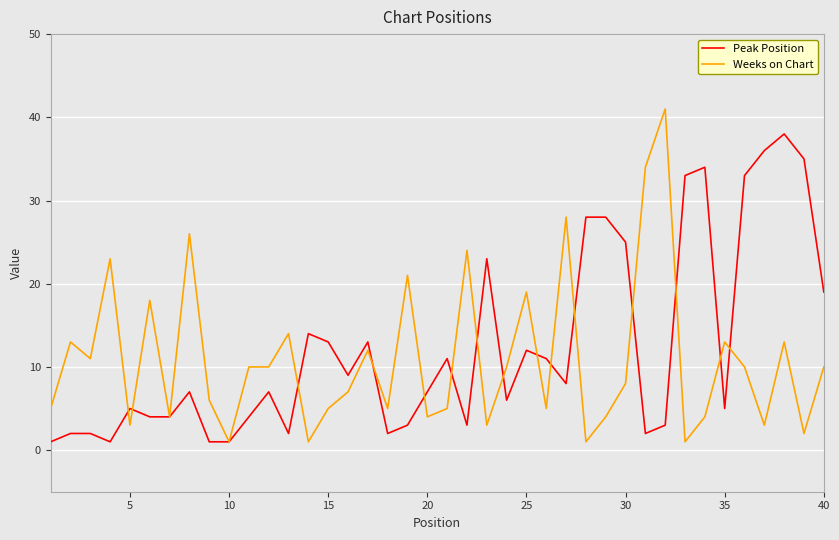

Which series has the widest spread of values?

Weeks on Chart